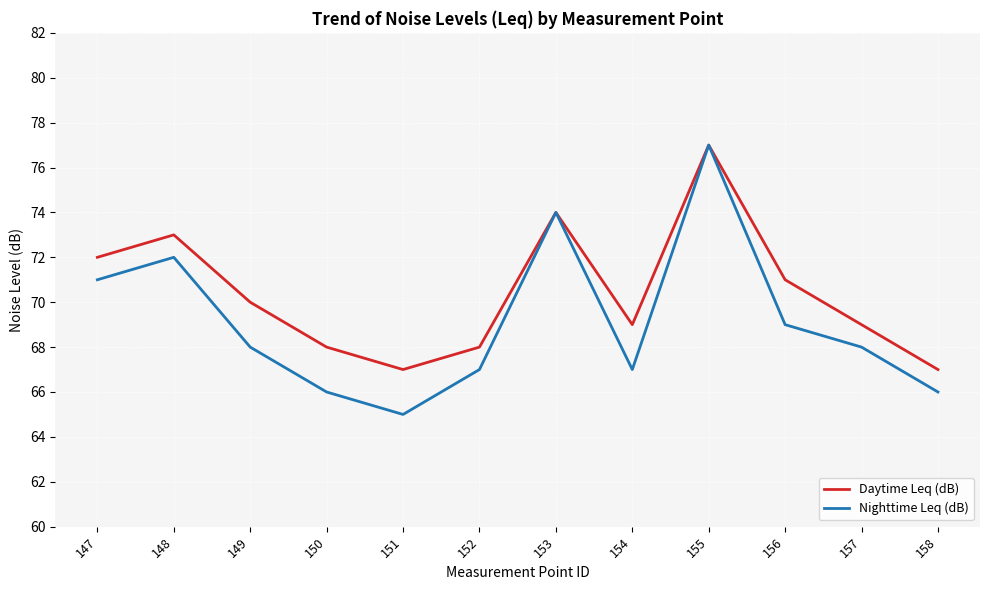

Where does the Nighttime Leq (dB) series first go above 68?

147